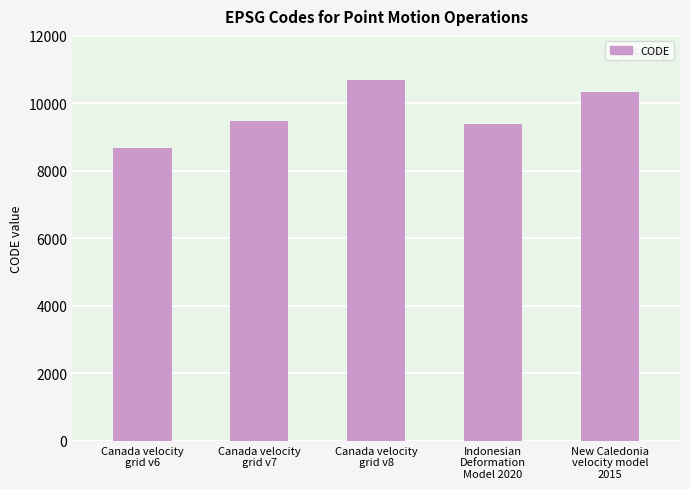

What is the value of the 1st bar from the left?

8676